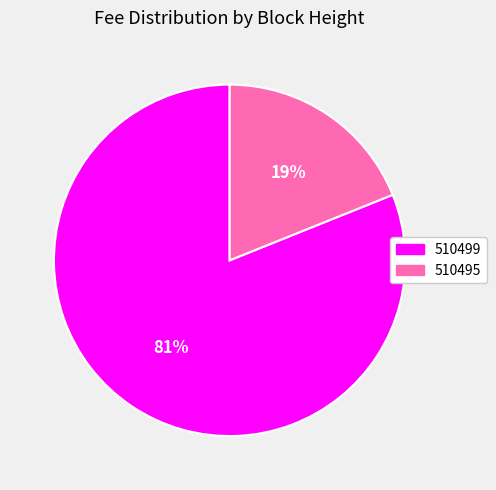

To the nearest percent, what is the combined percentage of 510495 and 510499?

100%